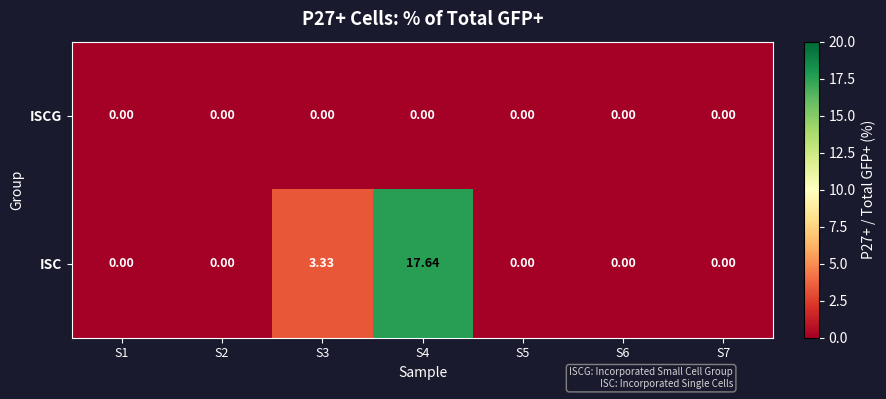

Which series has the largest range (max minus min)?

ISC